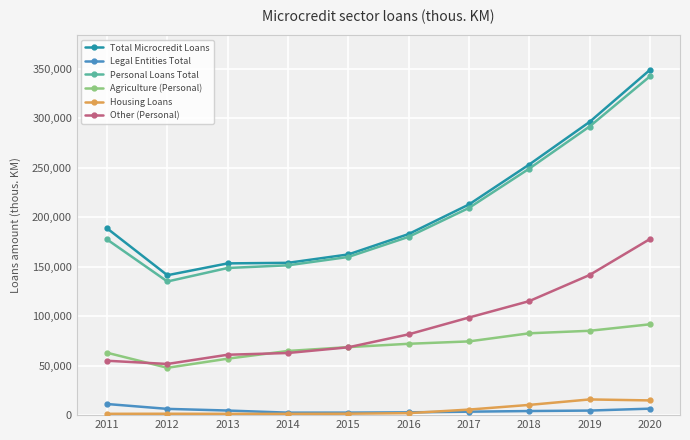

Which series has the largest range (max minus min)?

Total Microcredit Loans